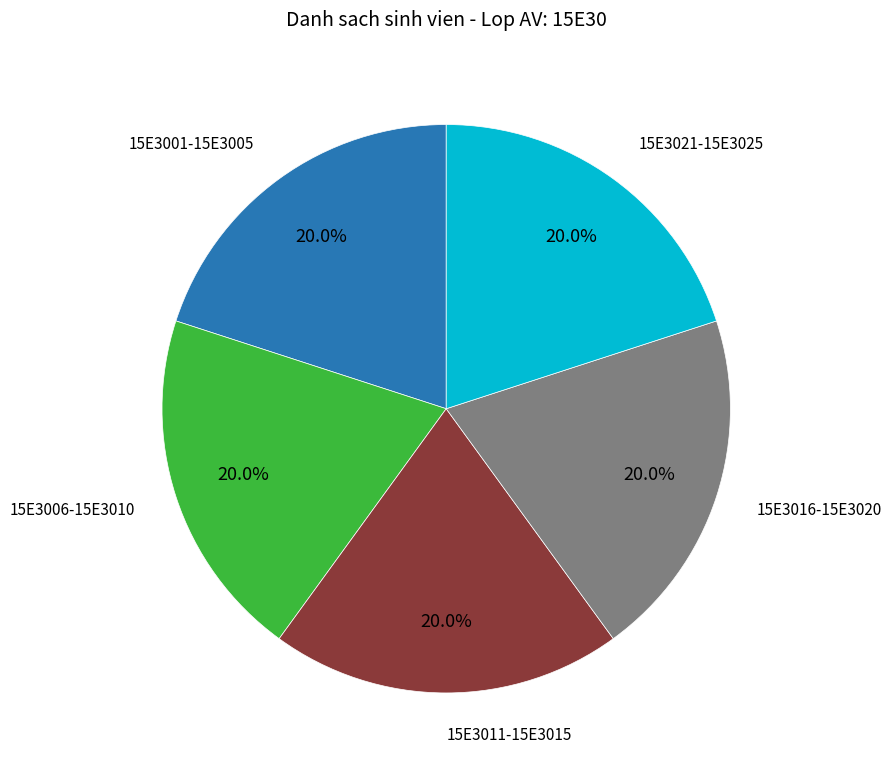

Count the number of slices in the pie.

5